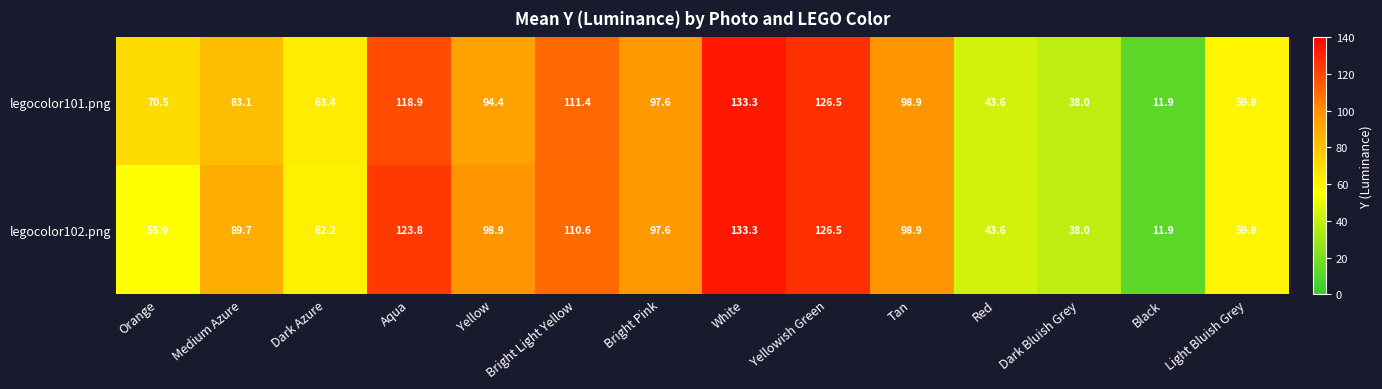

The legocolor102.png series shows 60.9 at Yellowish Green. True or false?

False